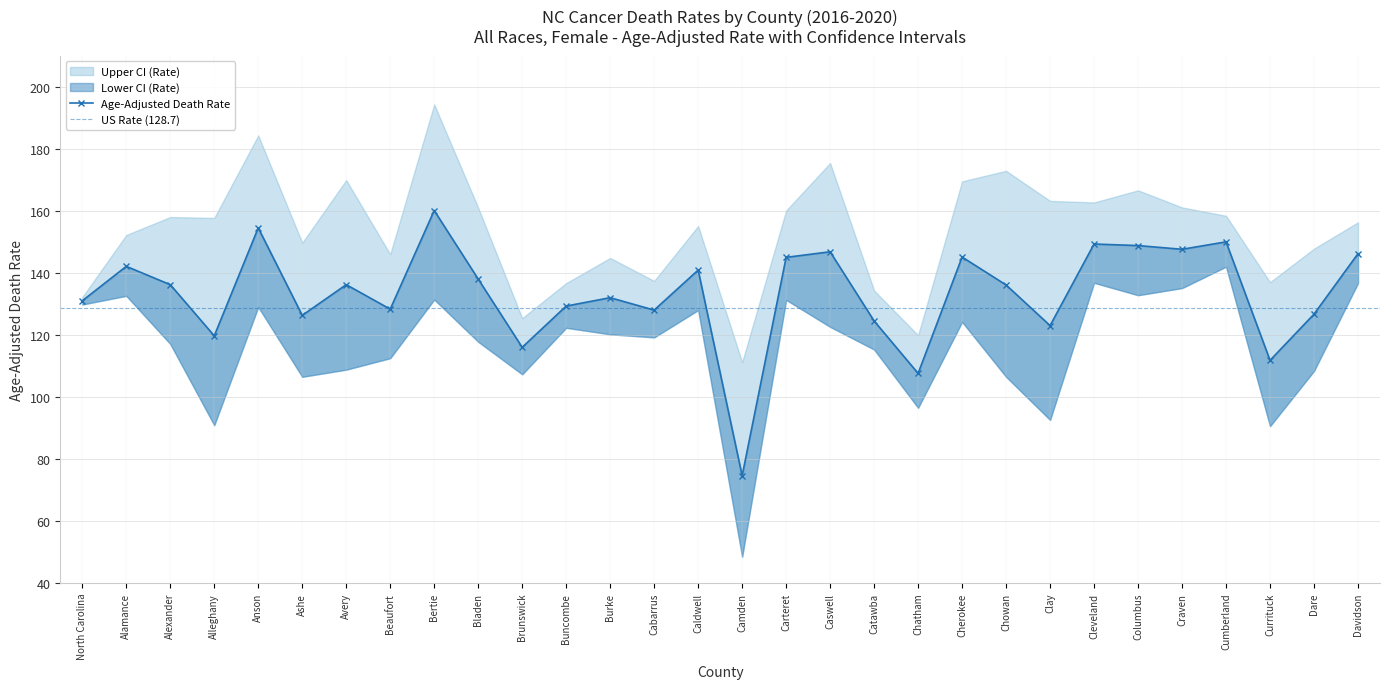

Does the chart display data point markers on the line(s)?

Yes